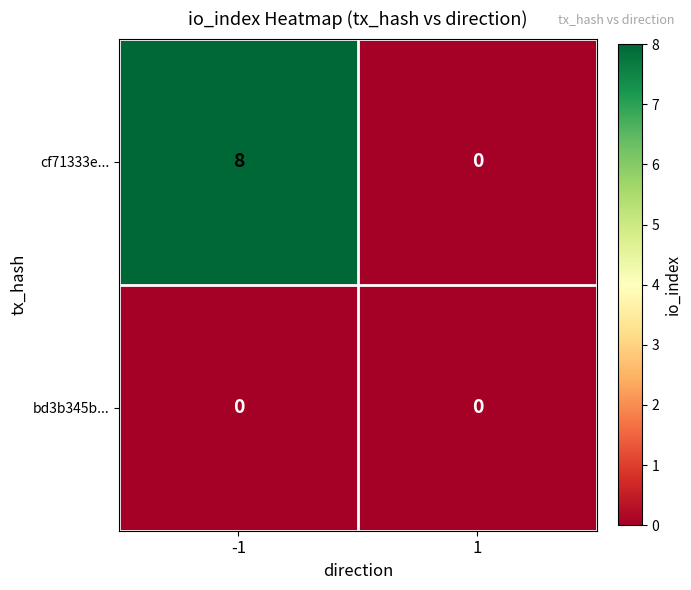

At which category is the sum across all series the highest?

-1